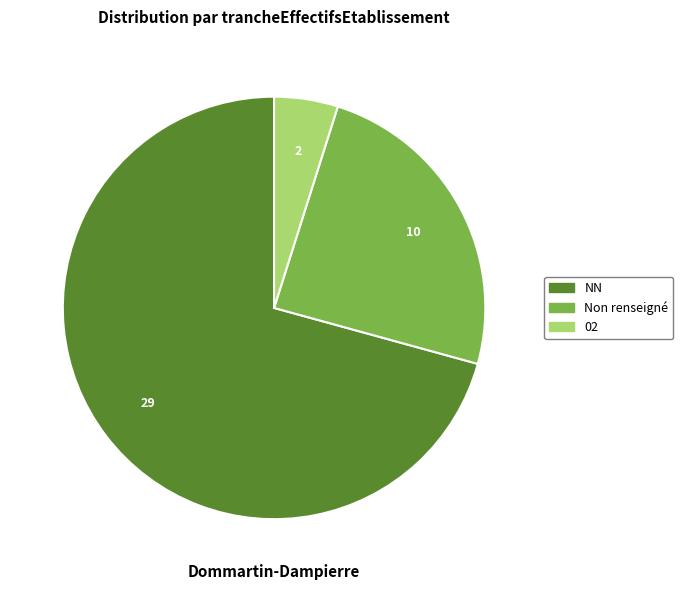

Does any single category account for the majority?

Yes